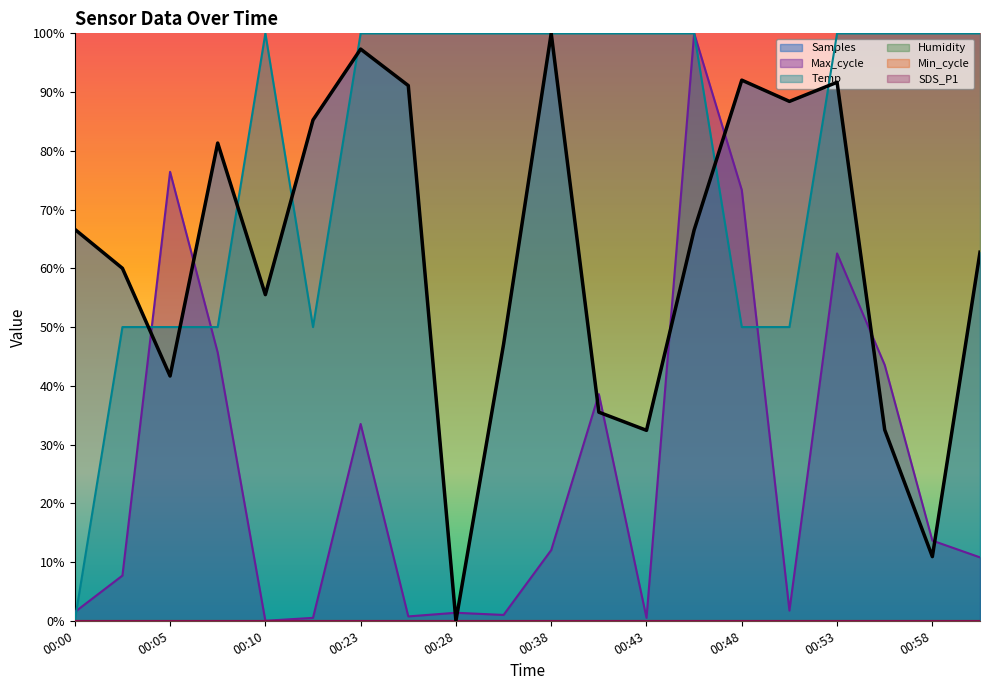

Which series changed the most between 00:25 and 00:55?

Samples